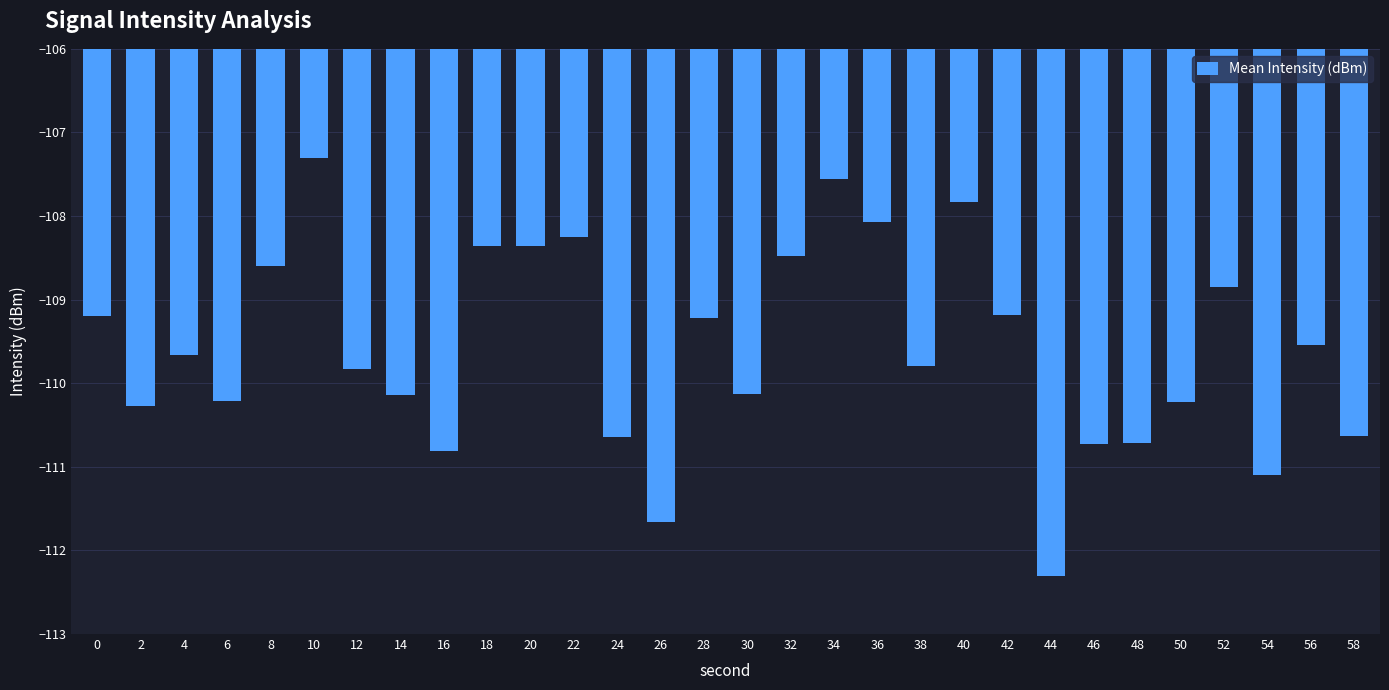

Where does the data first go above -109?

8